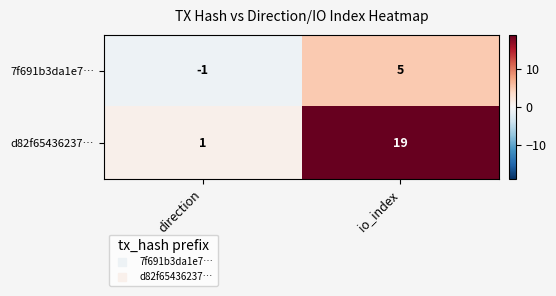

How many negative values does the 7f691b3da1e7… series have?

1